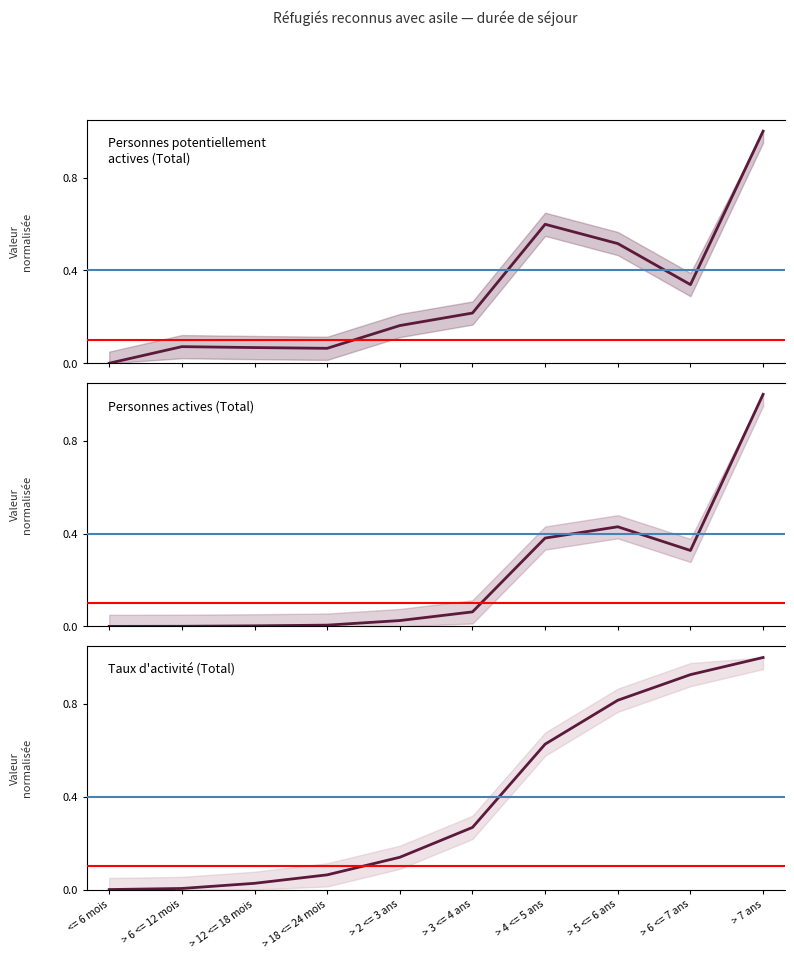

What is the value of the Taux d activite (Total) point at the 5th from the left?

0.1